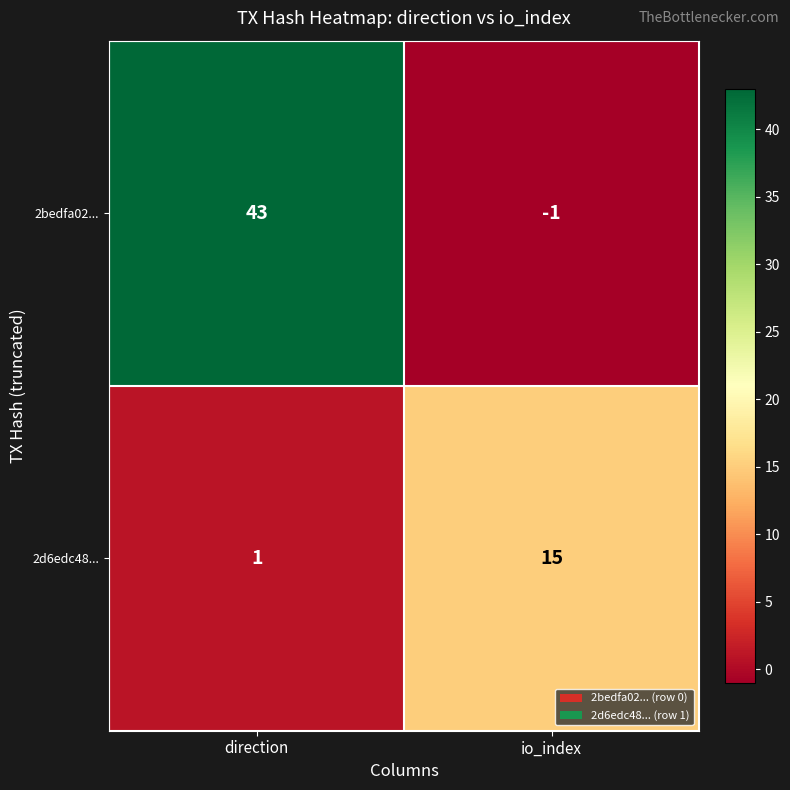

How many values in 2bedfa02... are above zero?

1